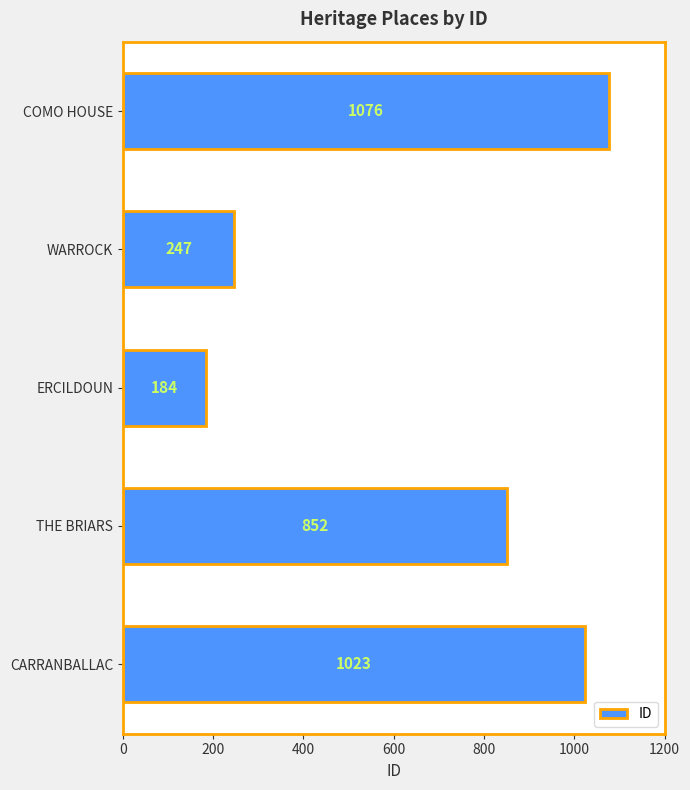

Rank the categories by value from highest to lowest.

COMO HOUSE, CARRANBALLAC, THE BRIARS, WARROCK, ERCILDOUN